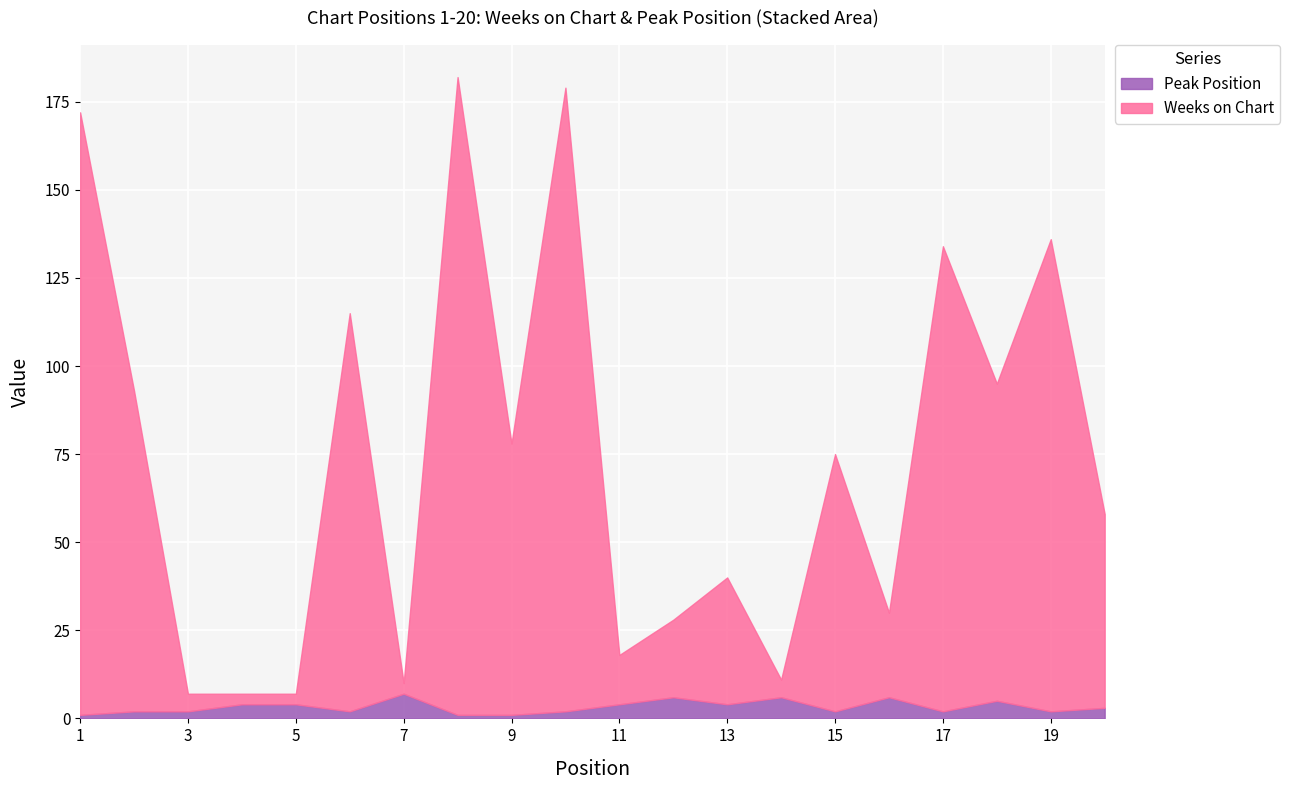

Which label corresponds to the largest value in the chart?

8